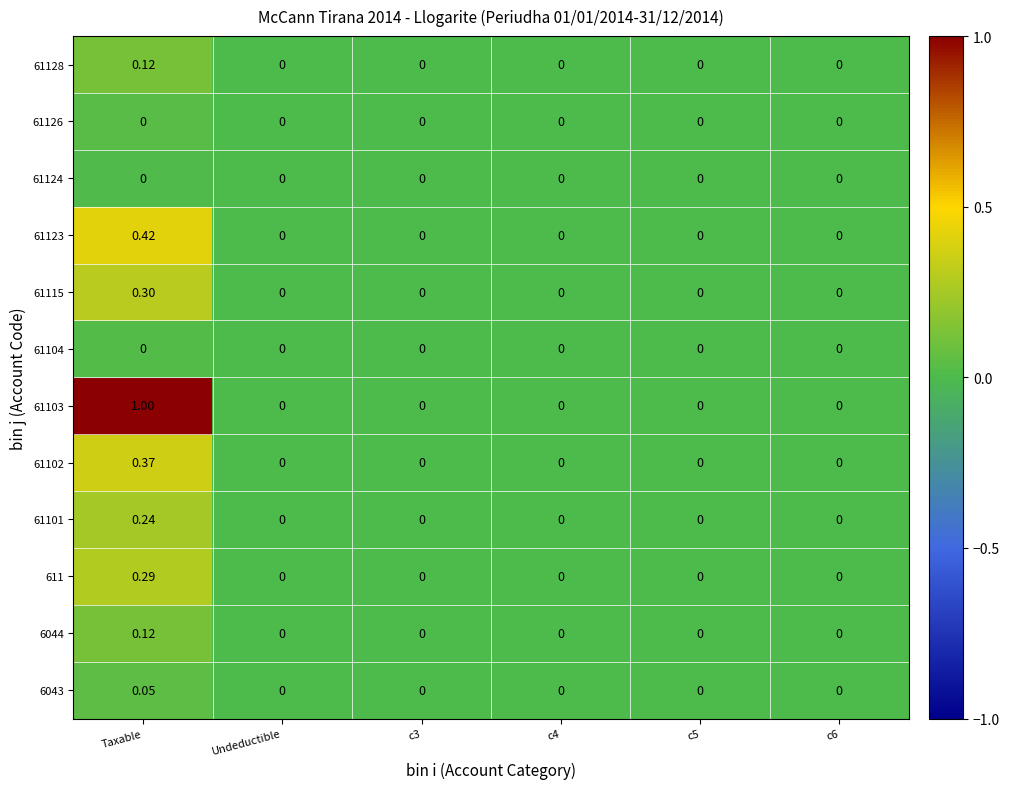

Count the number of data series in this chart.

12